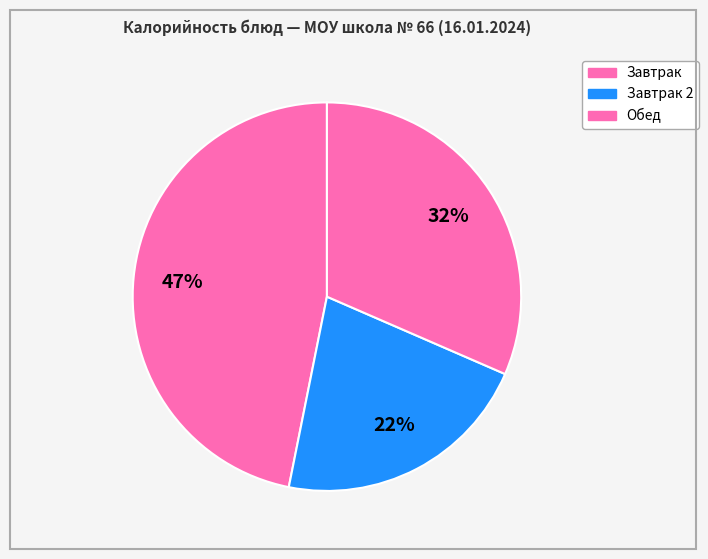

How many segments does this pie chart have?

3